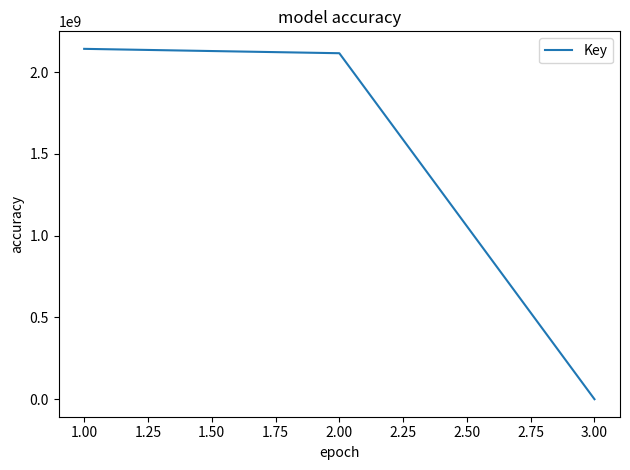

Is it true that the value at 2.00 is 2115178444?

True